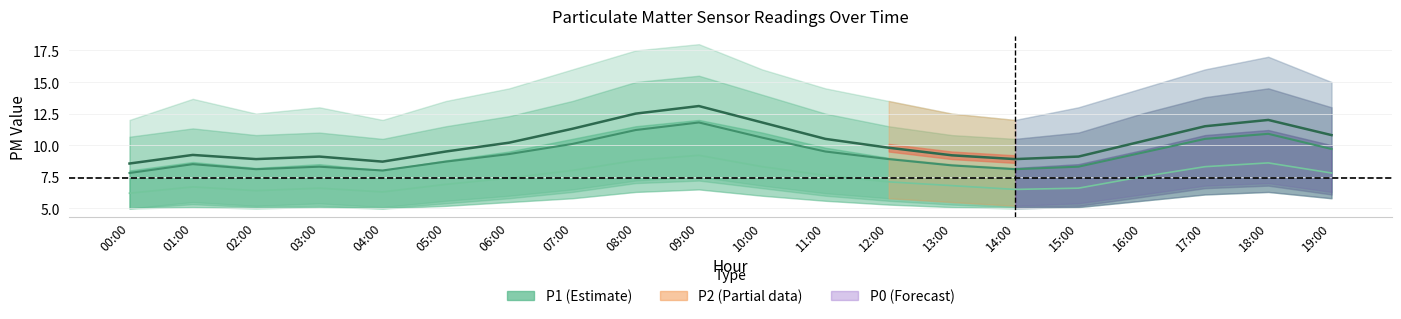

True or false: P0 has a value of 2.2 at 17:00.

False